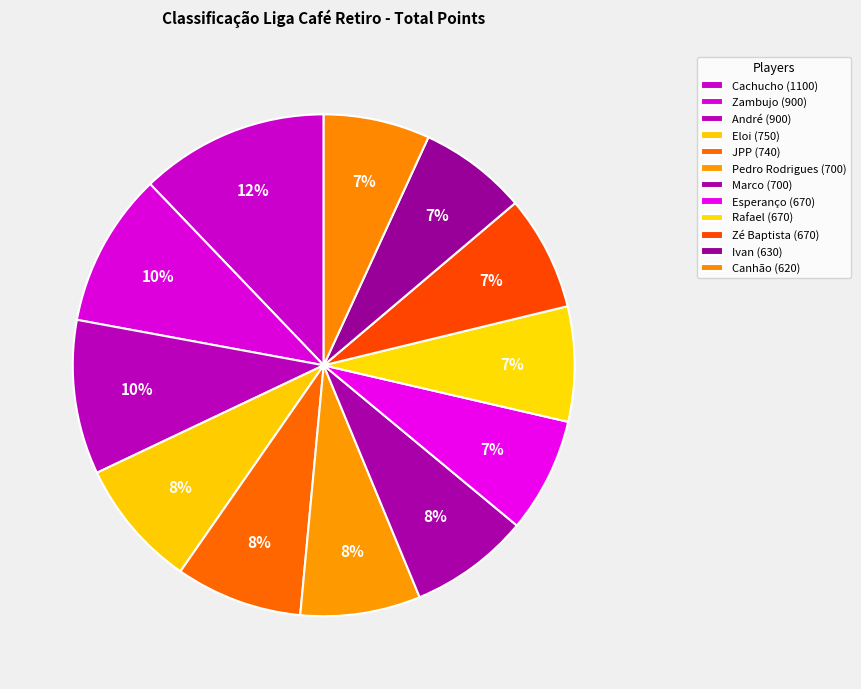

How many slices are in this pie chart?

12